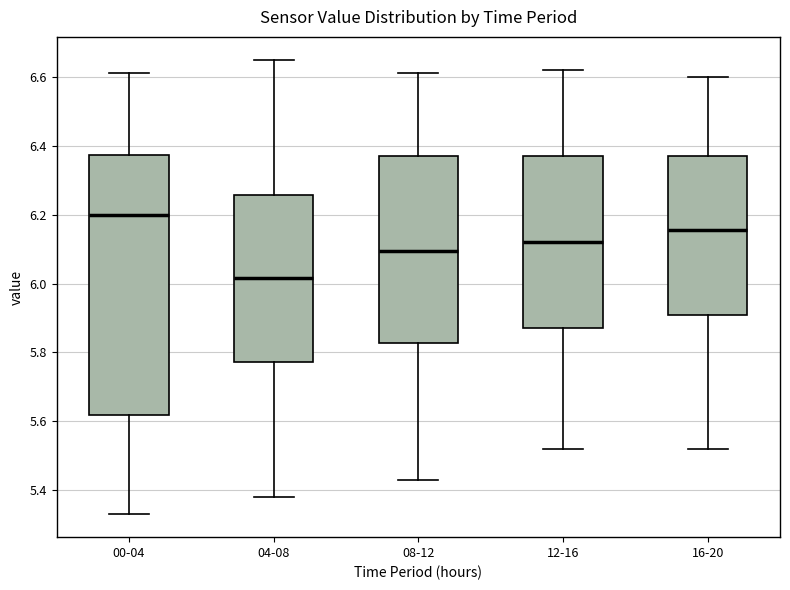

Where does the upper whisker of the box for 04-08 end on the y-axis? The values are not printed on the chart, so give them approximately, as read against the axis.

6.66